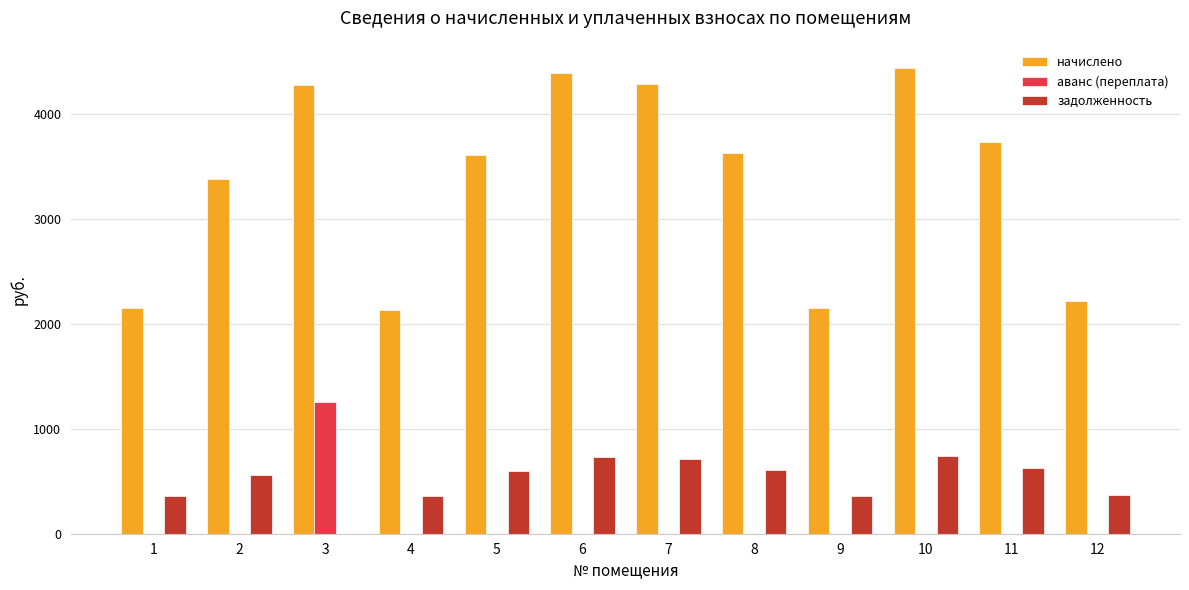

What is the sum of the задолженность values at 11 and 1?

981.9